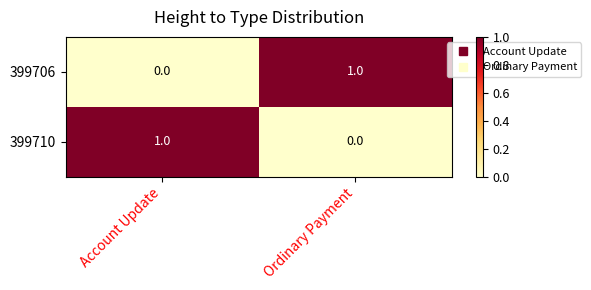

Is it true that 399706 equals -1 at Account Update?

False